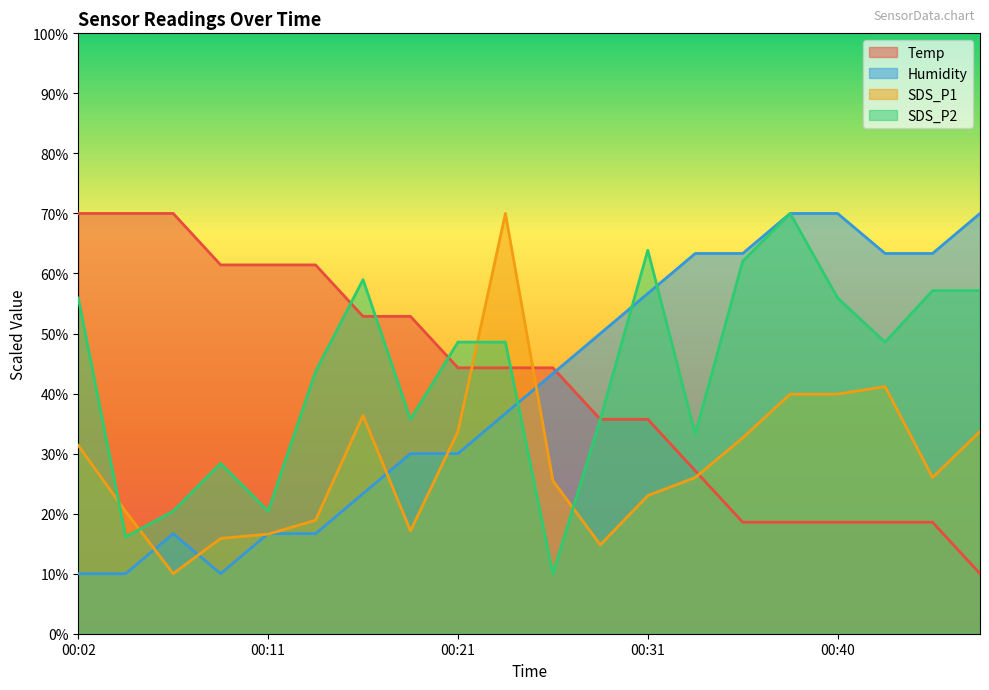

What is the value of the SDS_P1 point at the 15th from the left?

32.6